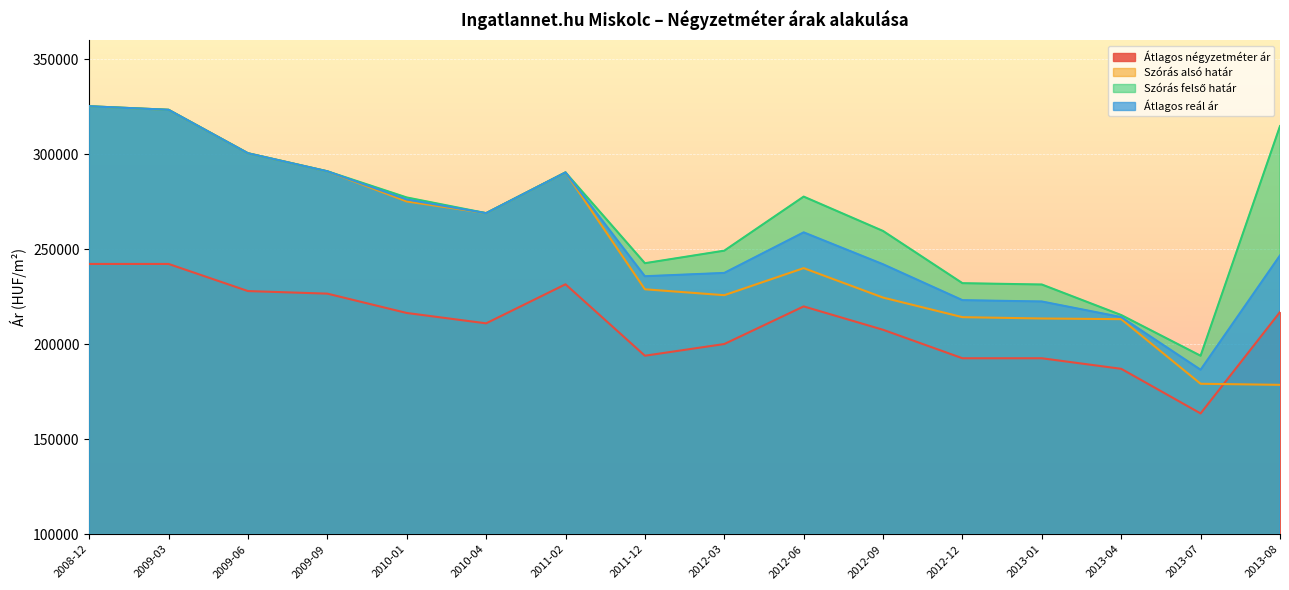

True or false: Átlagos reál ár and Szórás felső határ cross at least once.

False